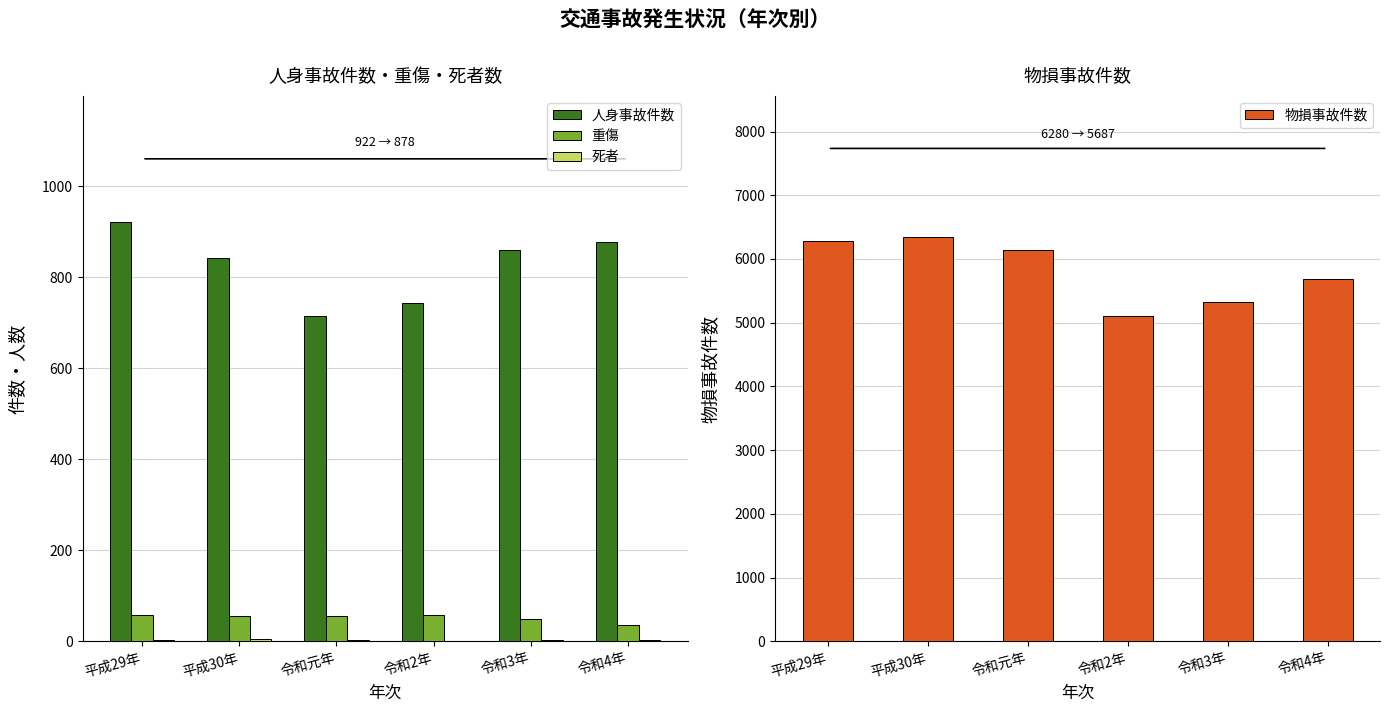

Where is 人身事故件数 nearest to the value 819?

平成30年